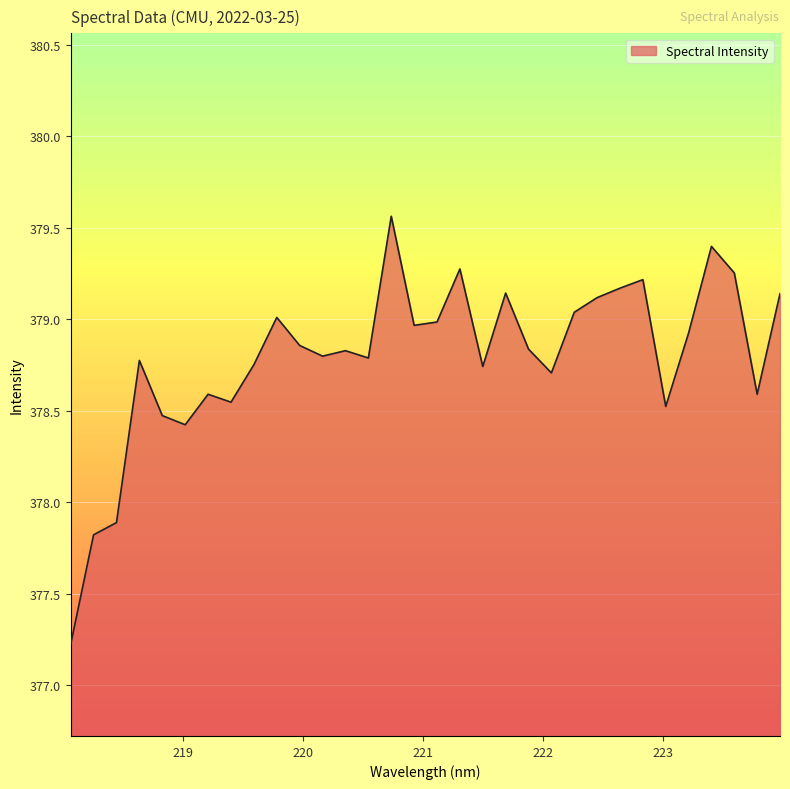

What is the smallest value displayed?

377.2